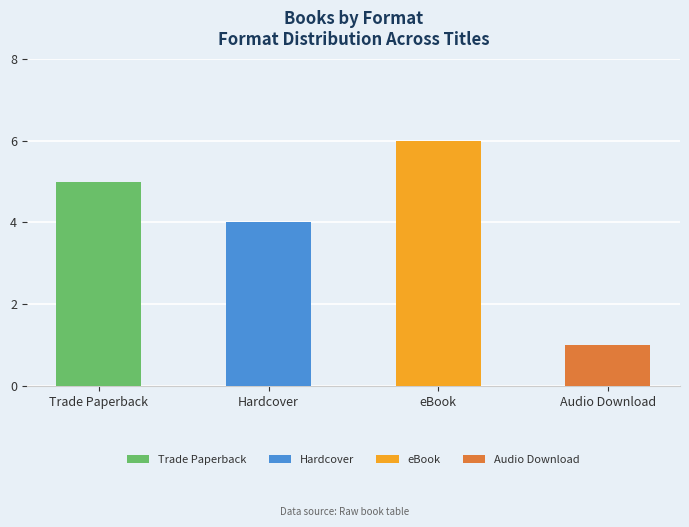

What is the label of the 3rd bar from the right?

Hardcover